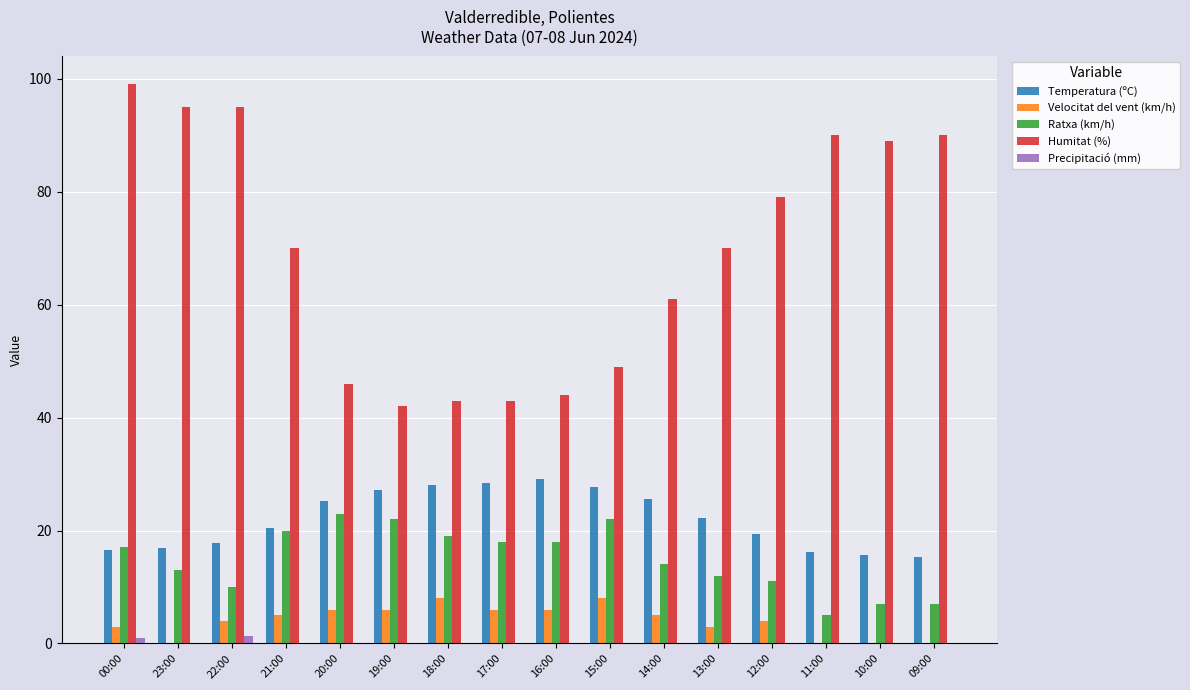

What is the maximum value for Ratxa (km/h)?

23.0